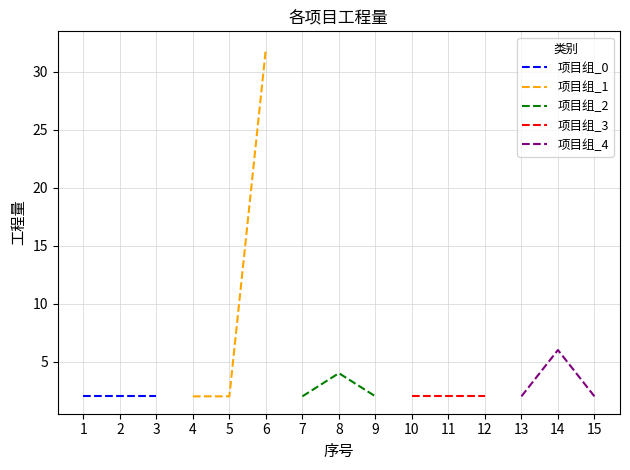

Does the chart display data point markers on the line(s)?

No